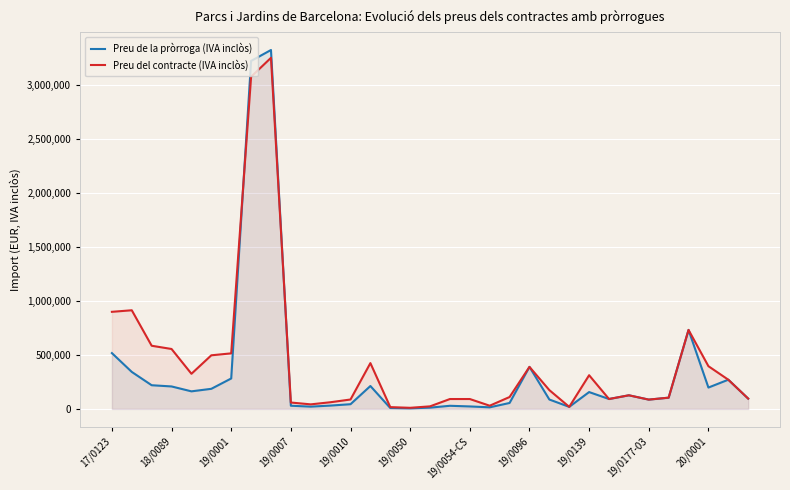

What is the total value across all series at 19/0010?

131108.1